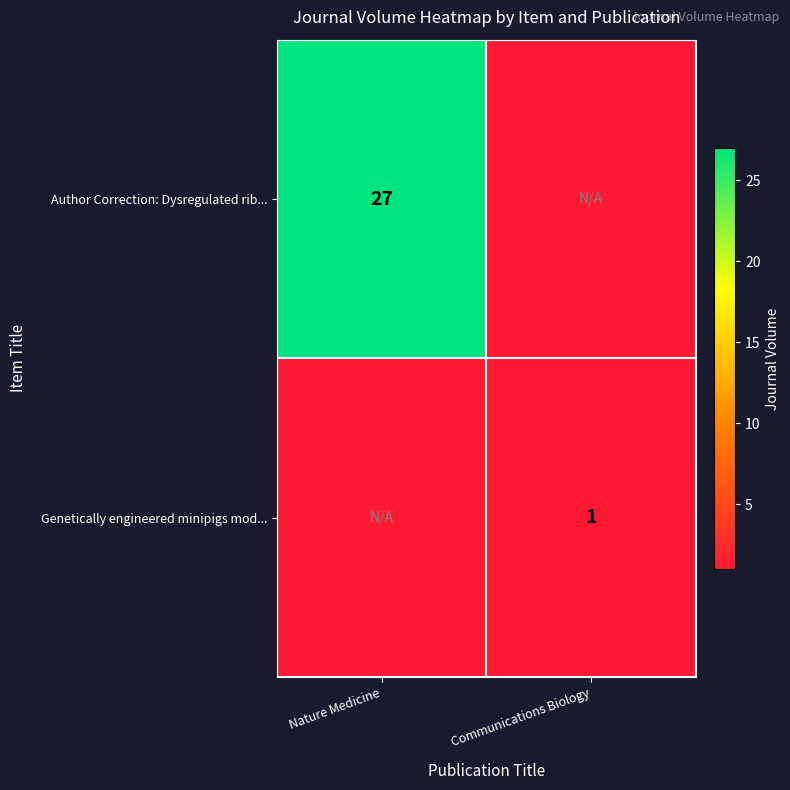

Is the value of Genetically engineered minipigs mod... at Communications Biology greater than the value of Author Correction: Dysregulated rib... at Nature Medicine?

No